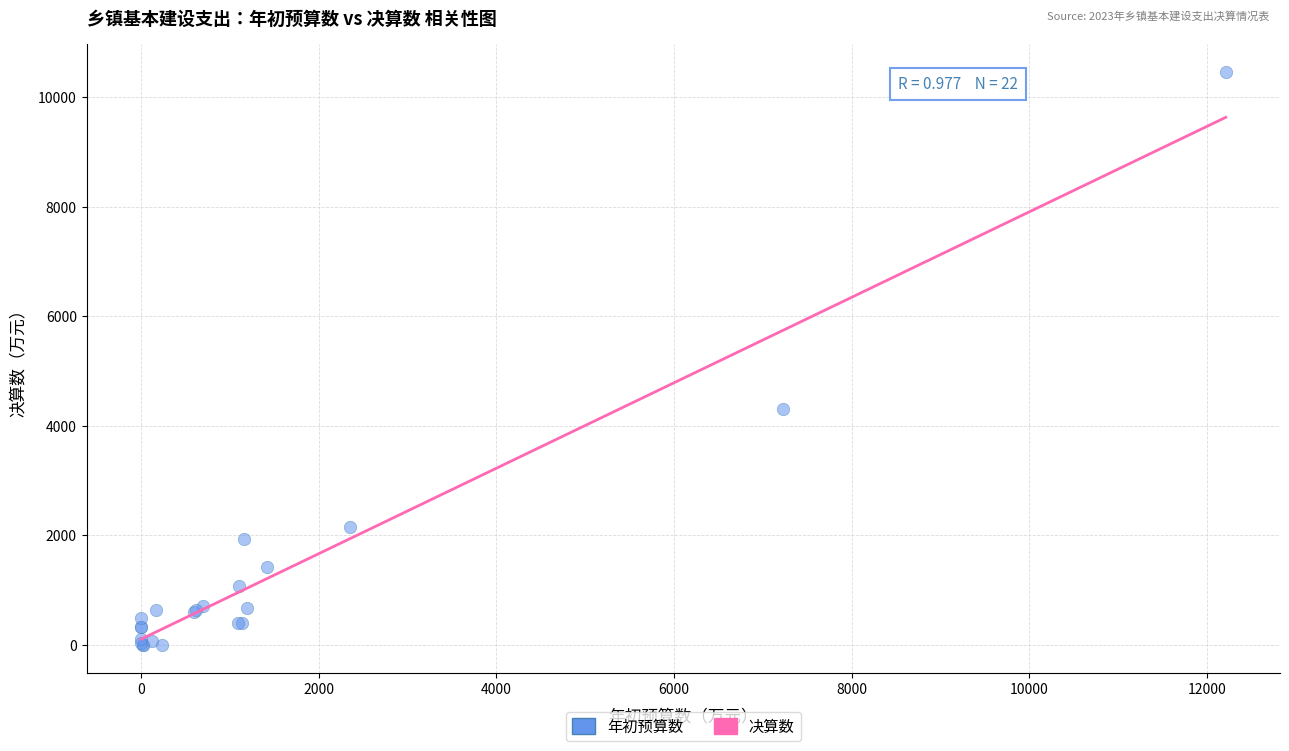

What Y value in the scatter plot is closest to 5224?

4303.4